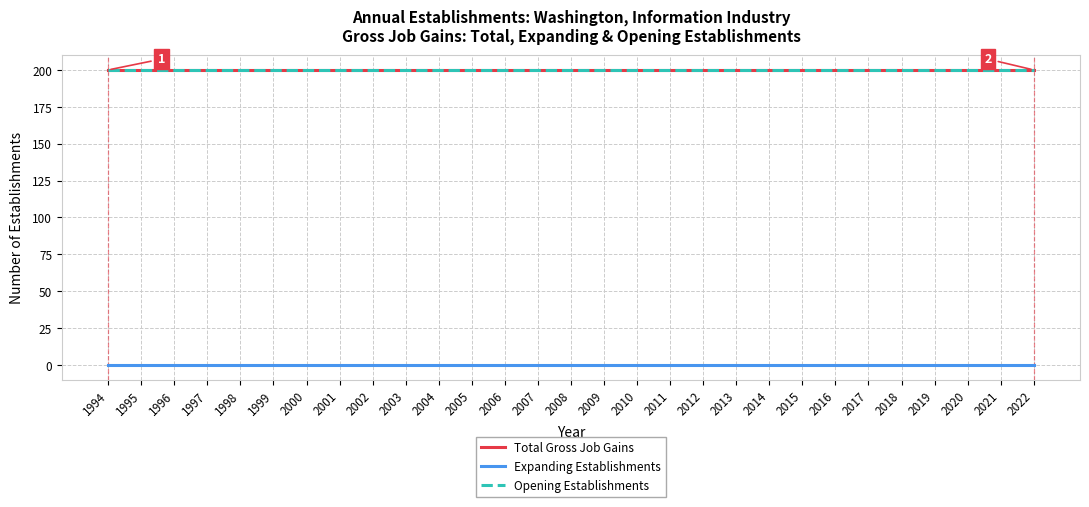

Is it true that Opening Establishments equals 200 at 2020?

True